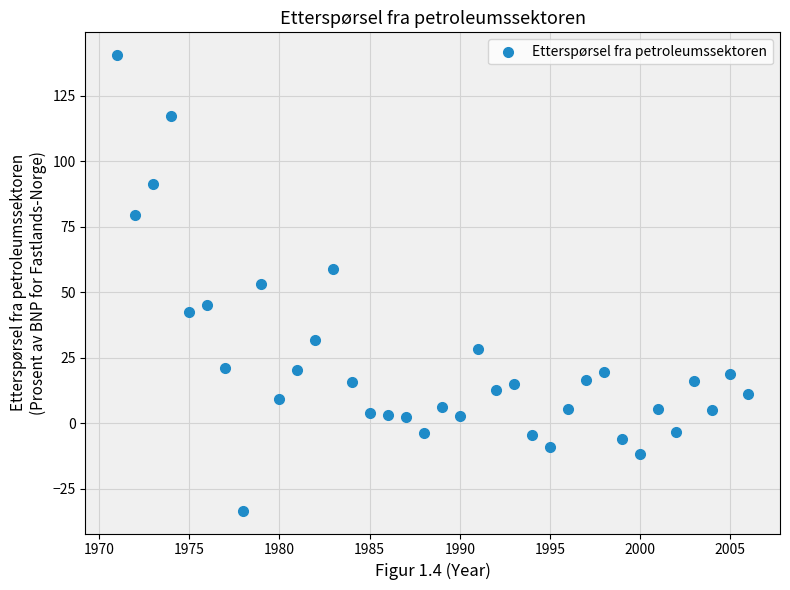

What is the range of X values (max minus min)?

35.0